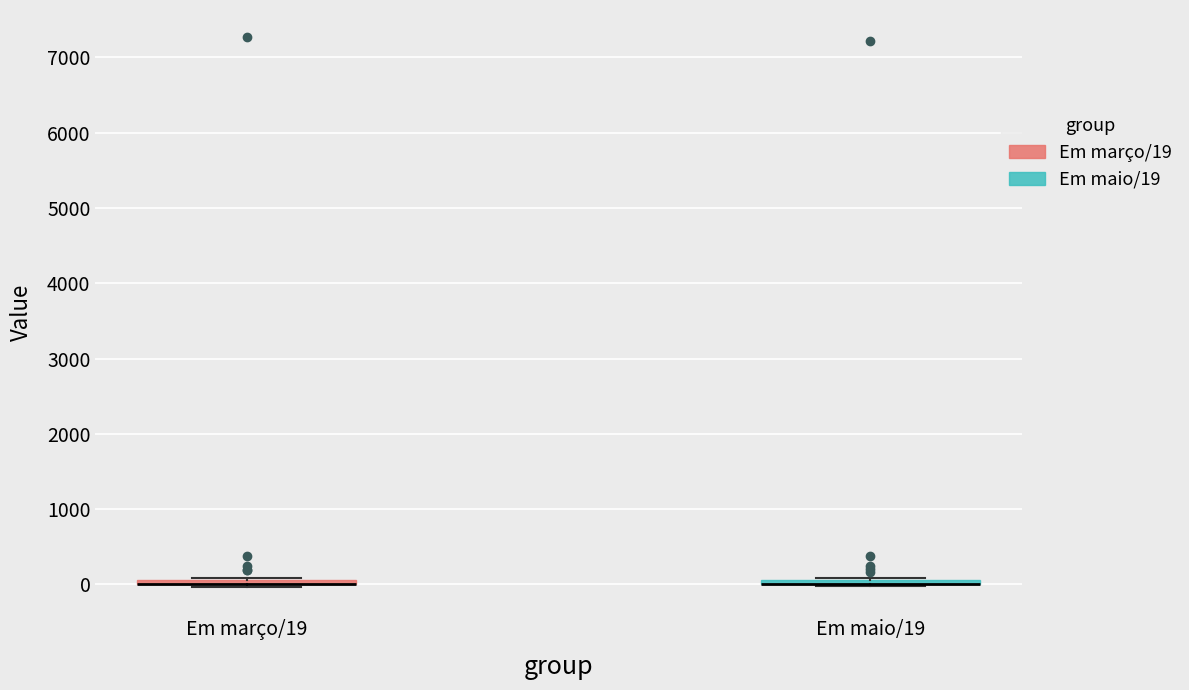

Where is the upper edge of the box for Em março/19 on the y-axis? The values are not printed on the chart, so give them approximately, as read against the axis.

100